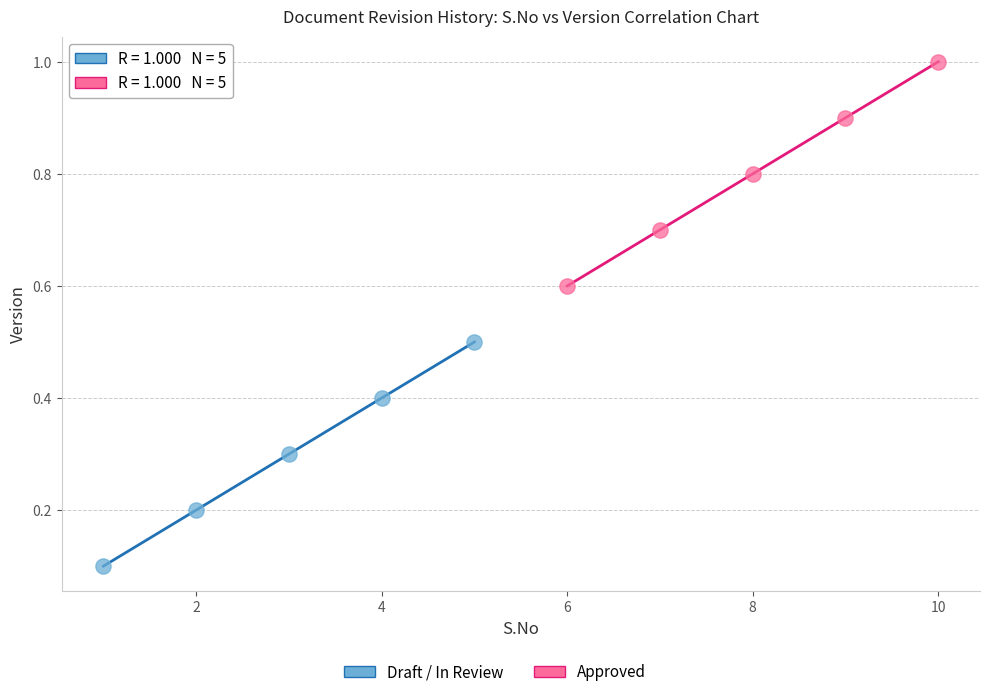

Which series reaches the minimum Y coordinate?

Draft / In Review